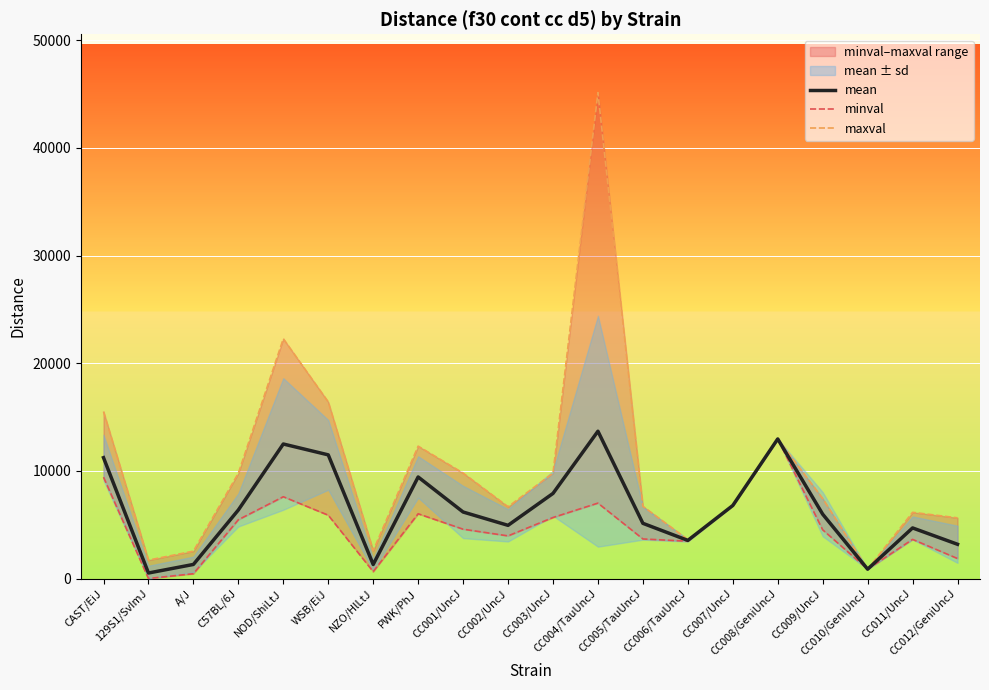

Which series has the largest total across all categories?

maxval